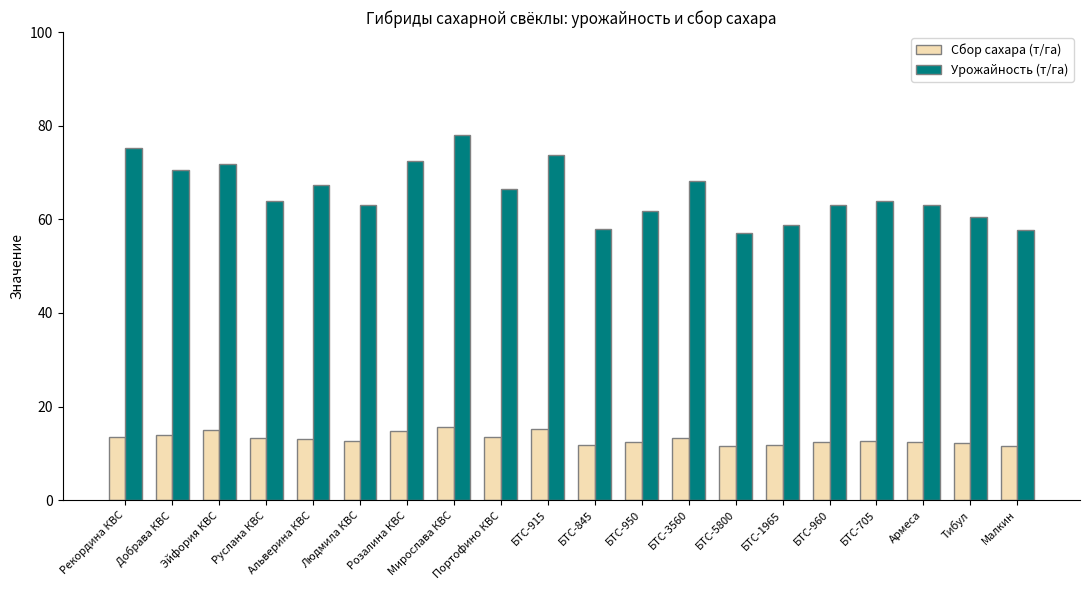

True or false: Сбор сахара (т/га) has a value of 11.6 at Малкин.

True